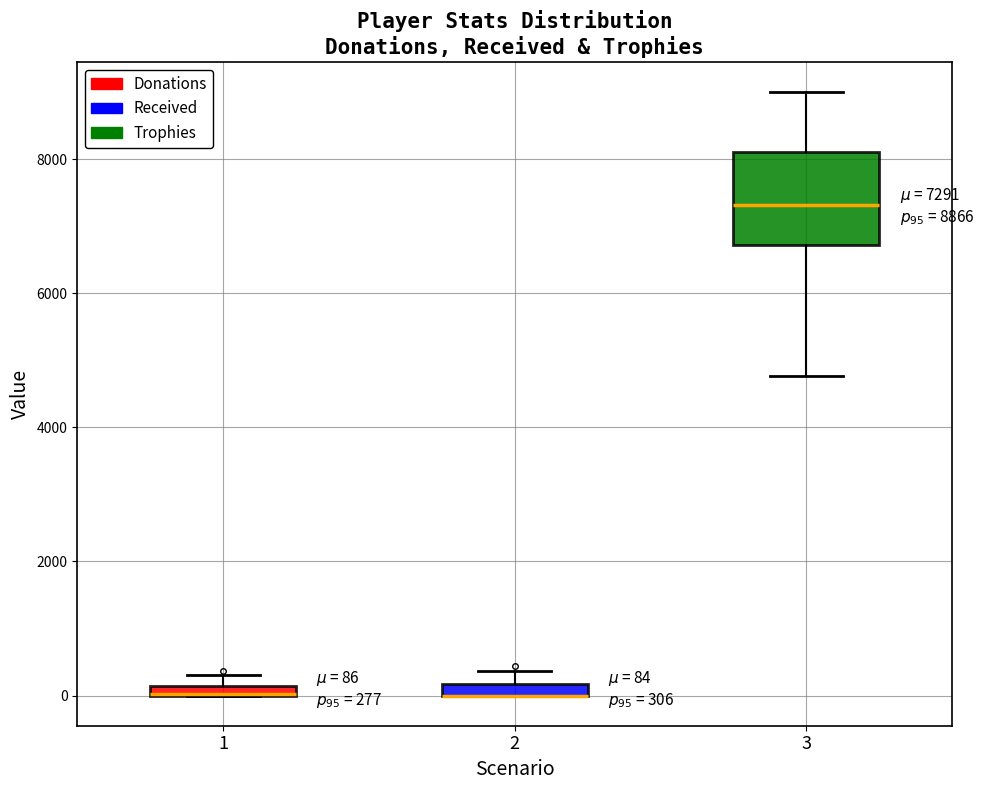

Comparing the boxes themselves (not the whiskers), which one is the tallest?

3